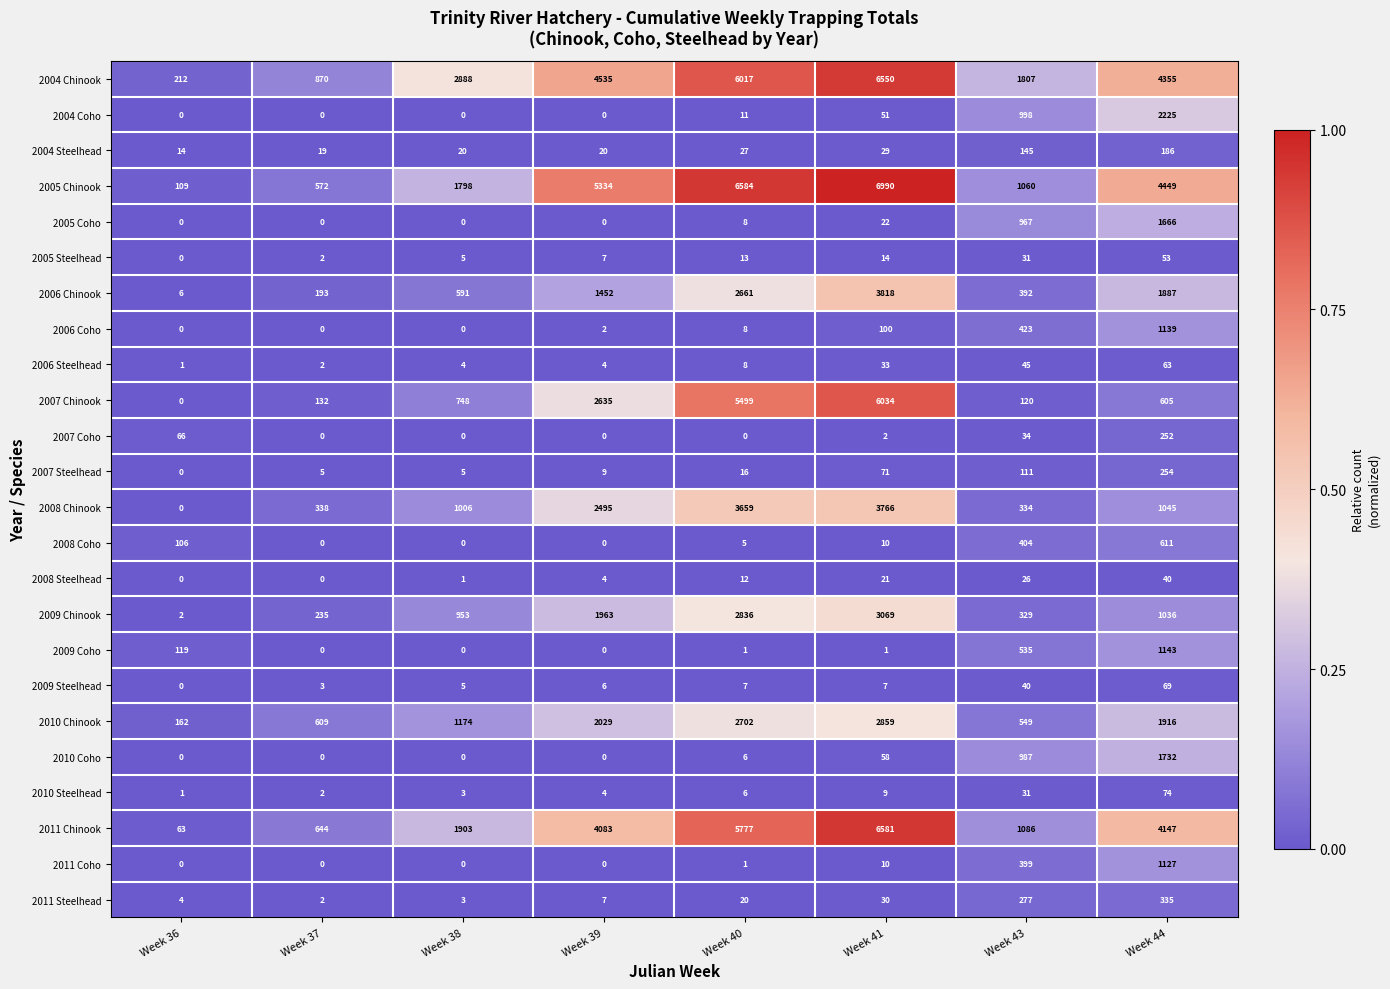

The 2007 Coho series shows 34 at Week 43. True or false?

True